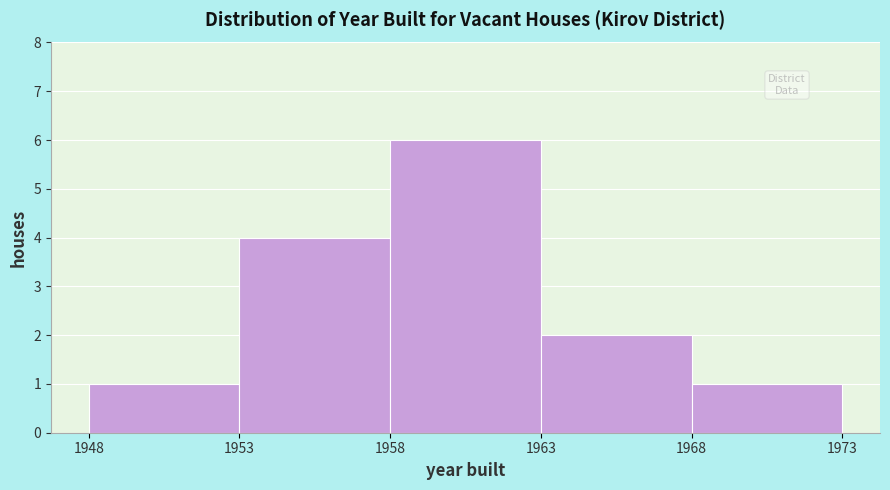

Reading left to right, transcribe this chart: for each bar, give the range it covers on the x-axis and its height. The values are not printed on the chart, so give them approximately, as read against the axis.

1948 to 1953: 1
1953 to 1958: 4
1958 to 1963: 6
1963 to 1968: 2
1968 to 1973: 1